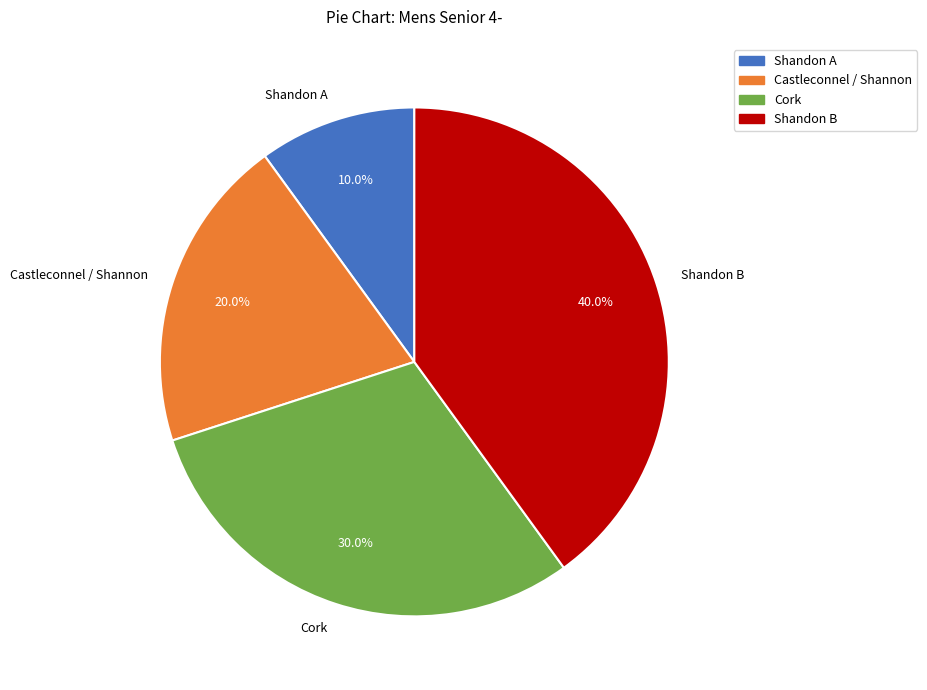

True or false: Shandon A accounts for 20% of the total.

False